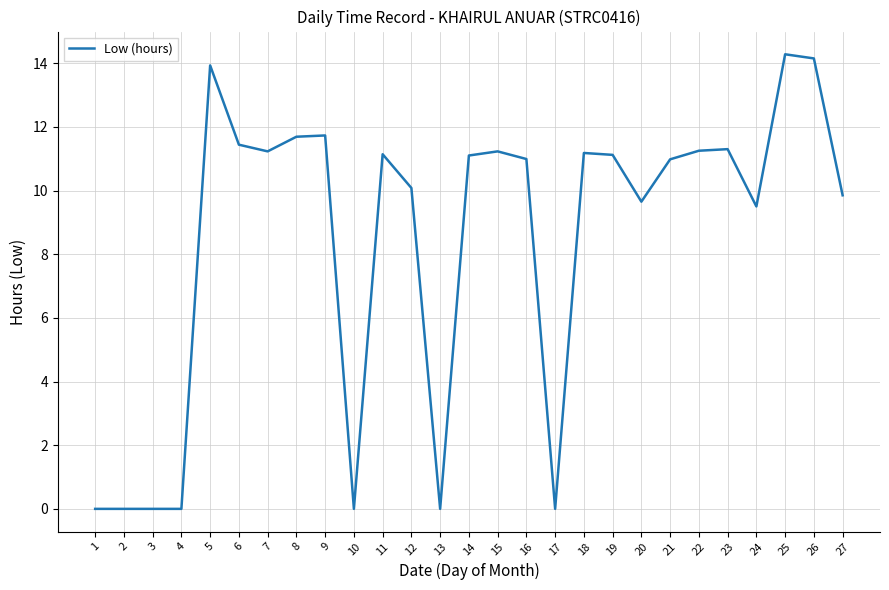

Does the chart display data point markers on the line(s)?

No